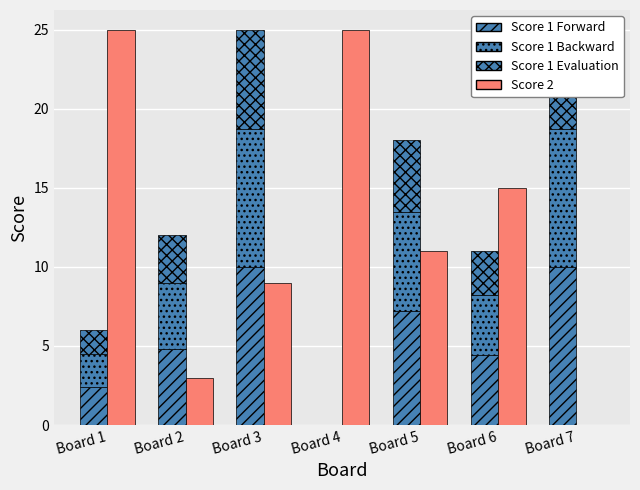

The value of Score 1 Evaluation at Board 2 is 1.2. True or false?

False